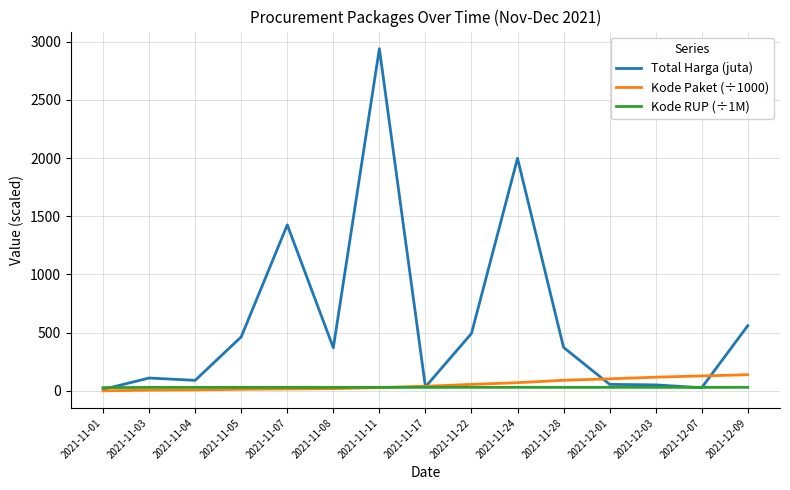

True or false: Total Harga (juta) and Kode Paket (÷1000) cross at least once.

True